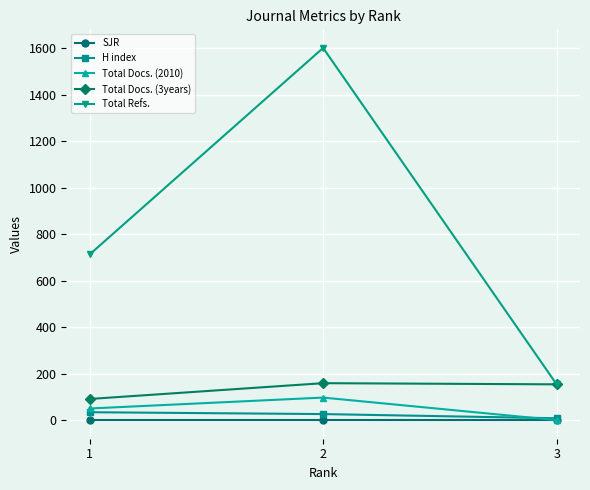

How many lines are shown in the chart?

5